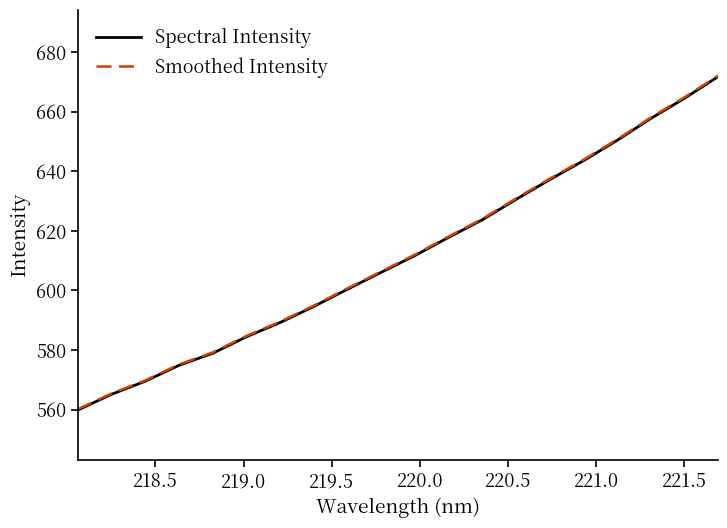

Which series has the largest range (max minus min)?

Smoothed Intensity